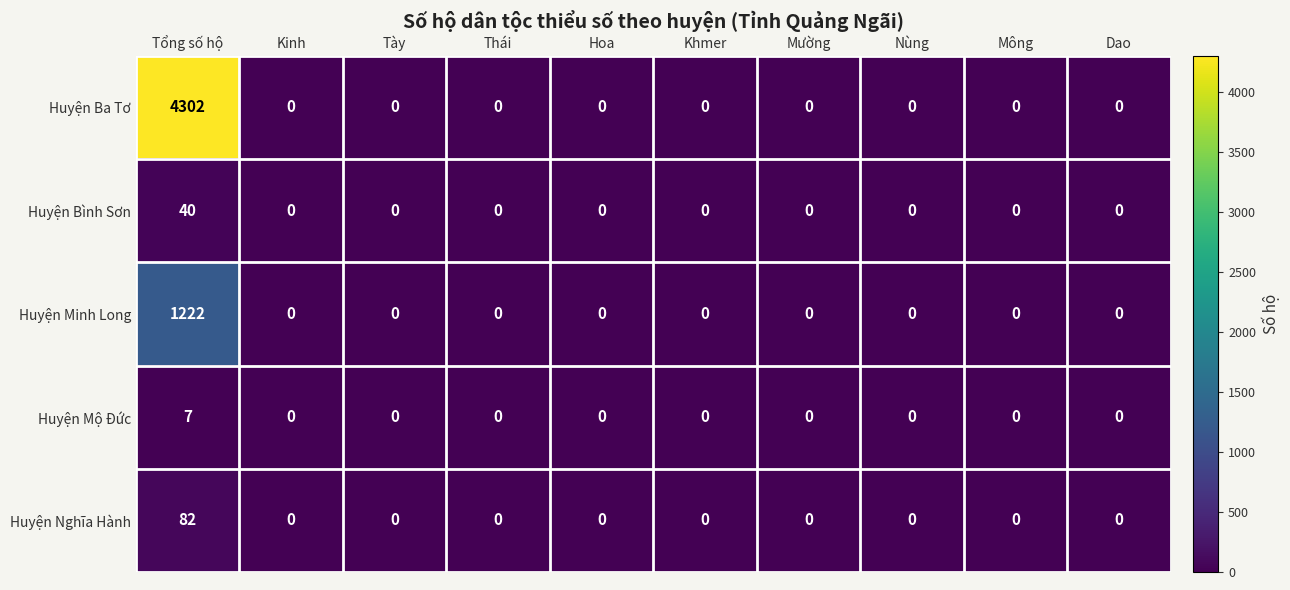

At which category is the sum across all series the highest?

Tổng số hộ